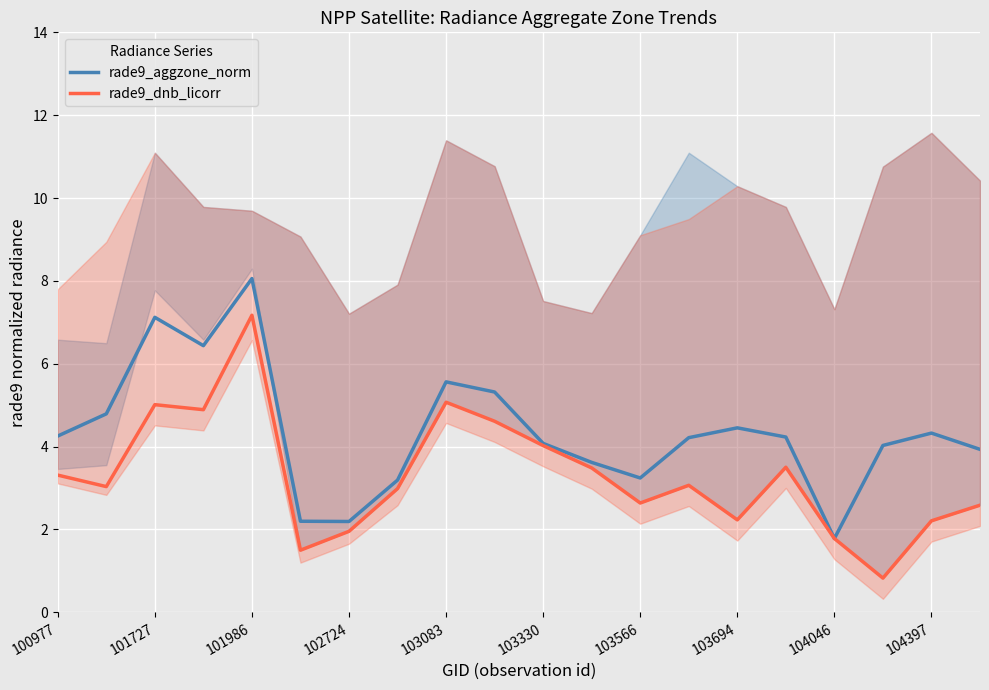

Which series has the widest spread of values?

rade9_dnb_licorr